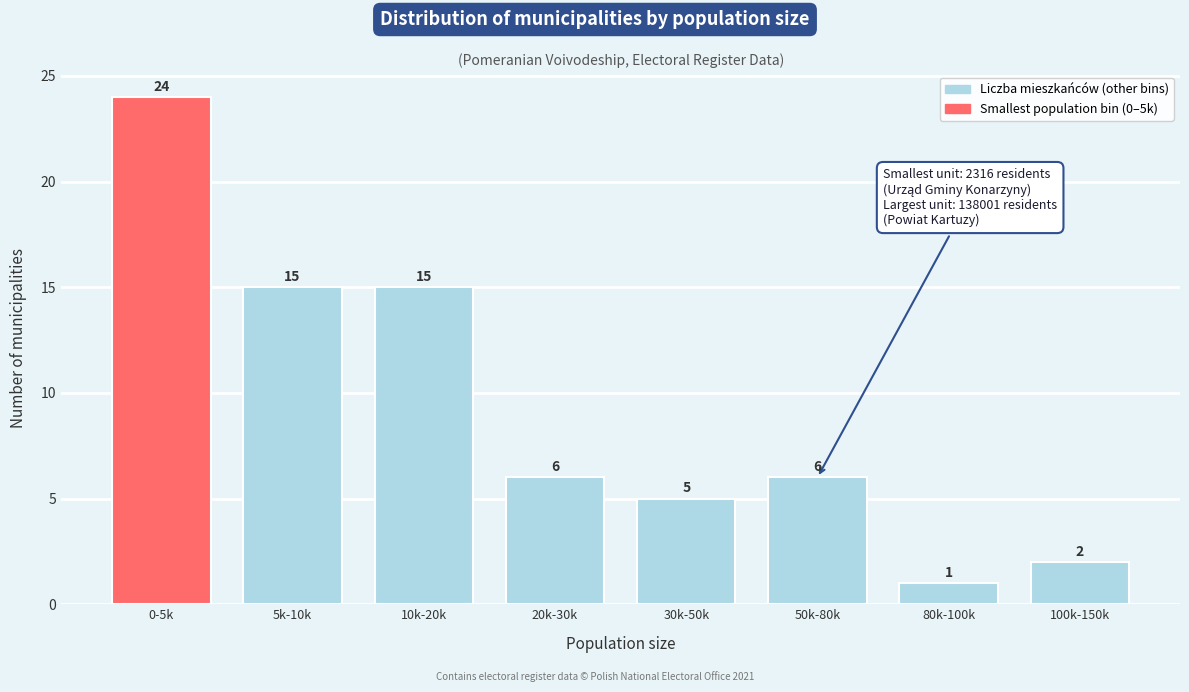

Reading left to right, transcribe all the data shown in this chart.

24	15	15	6	5	6	1	2